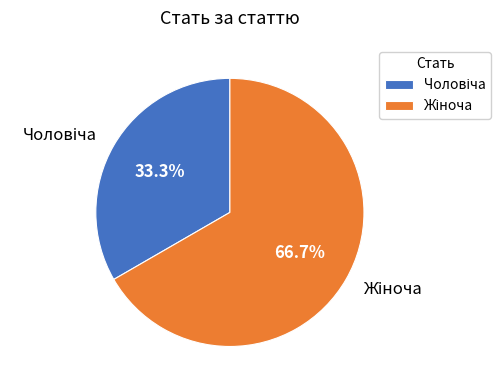

Is there a majority slice in this chart?

Yes